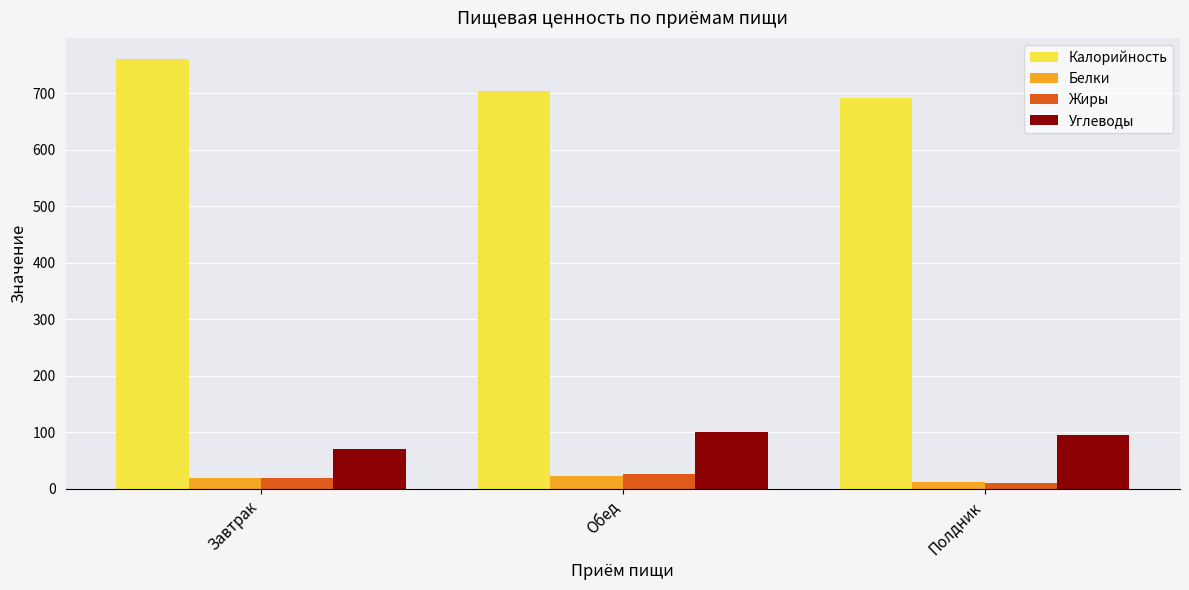

Which series has the largest total across all categories?

Калорийность